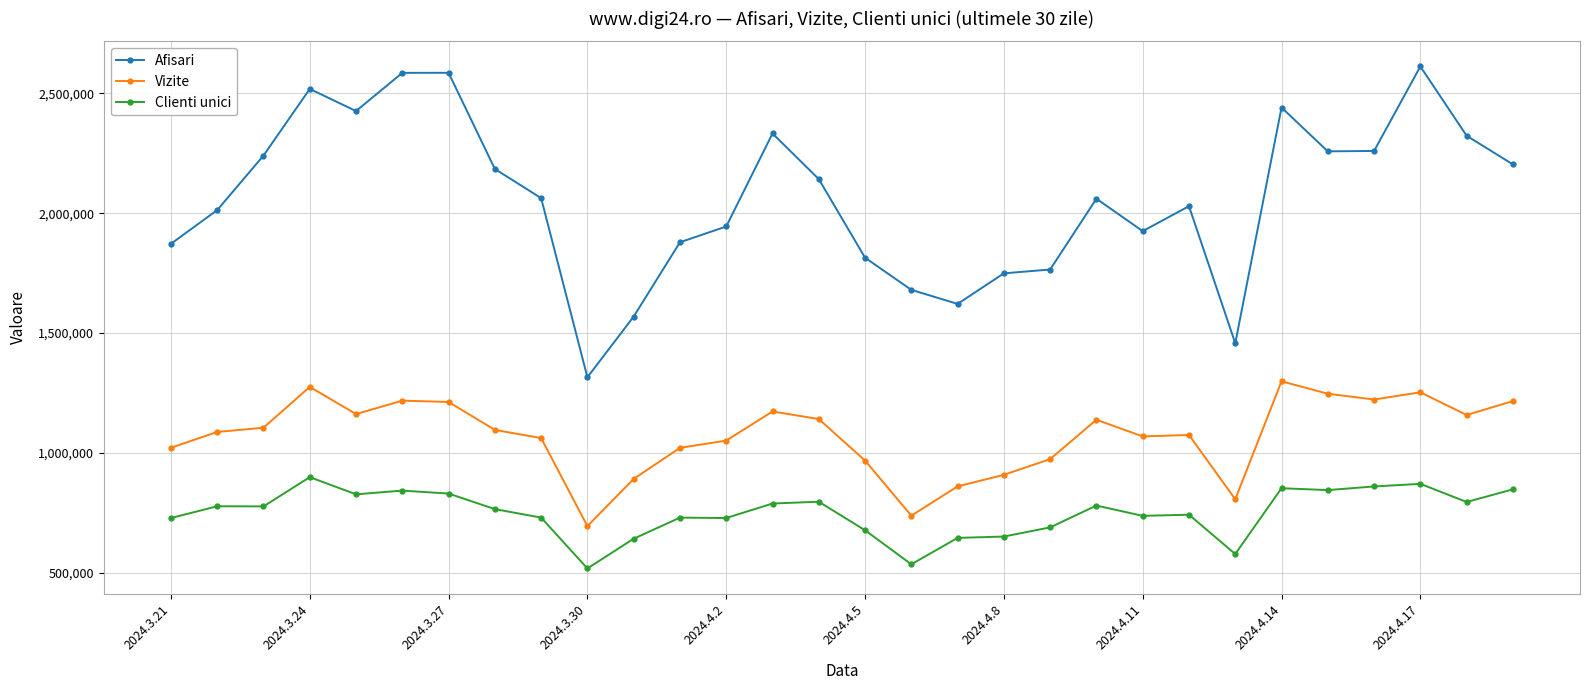

True or false: Clienti unici has more than 0 points higher than both neighbors.

True